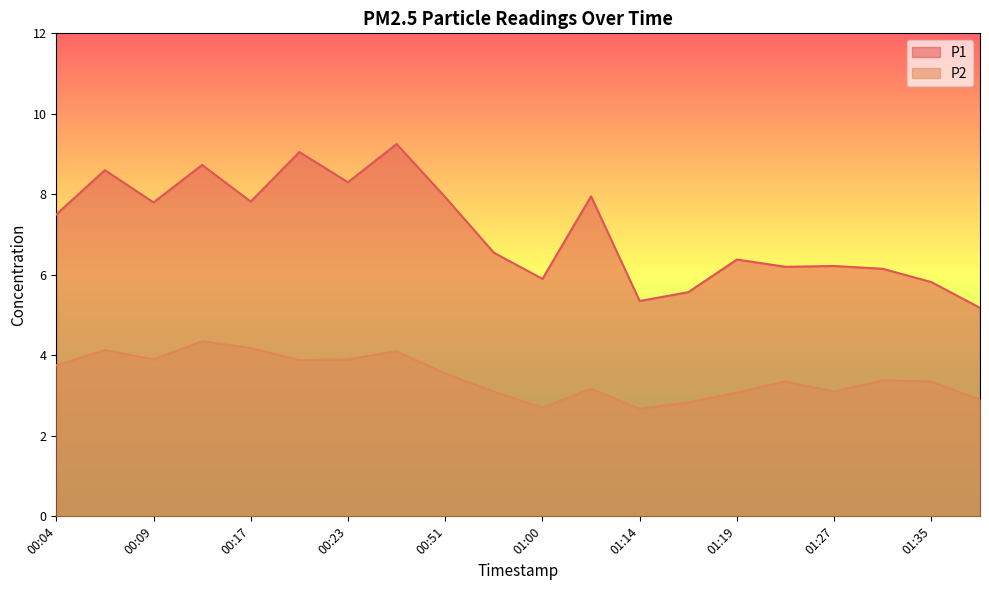

Between 01:16 and 00:23, which is larger?

00:23